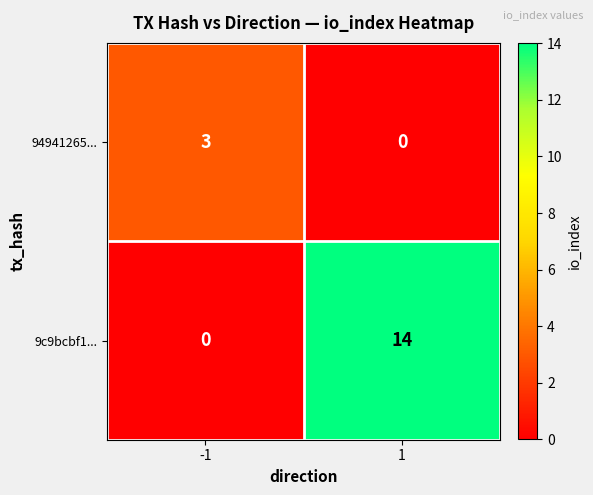

The 94941265... series shows 1 at -1. True or false?

False